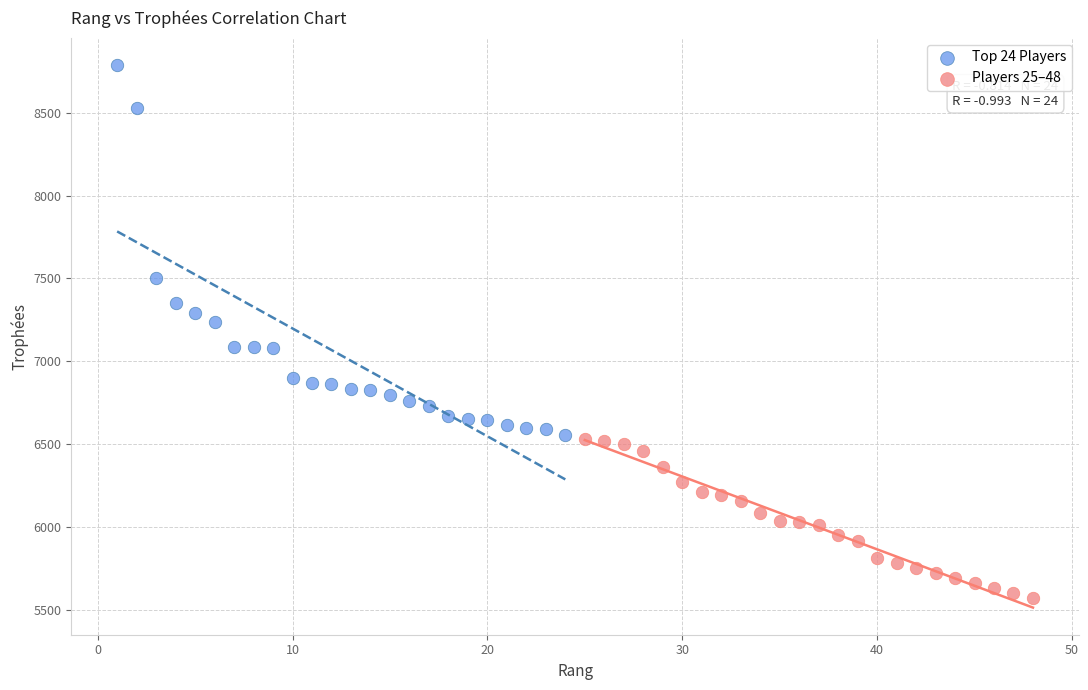

Which series has the widest spread of Y values?

Top 24 Players